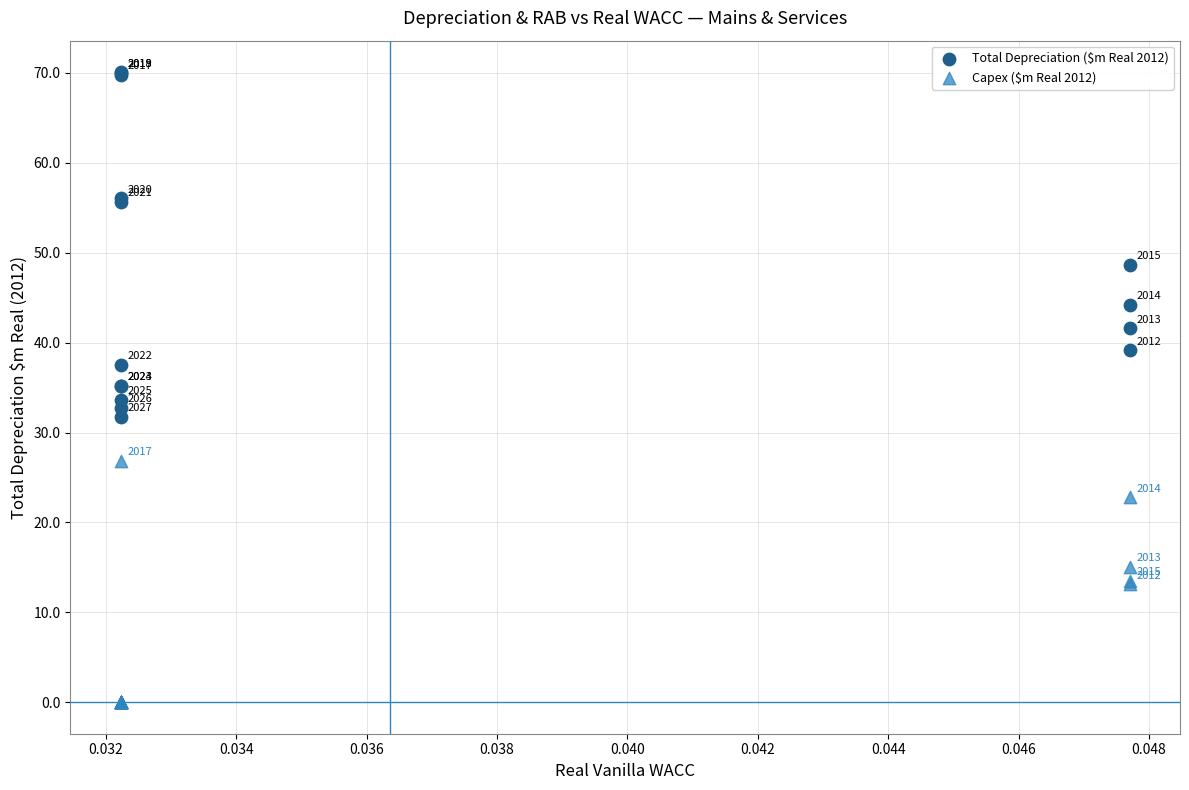

Which series reaches the minimum Y coordinate?

Capex ($m Real 2012)